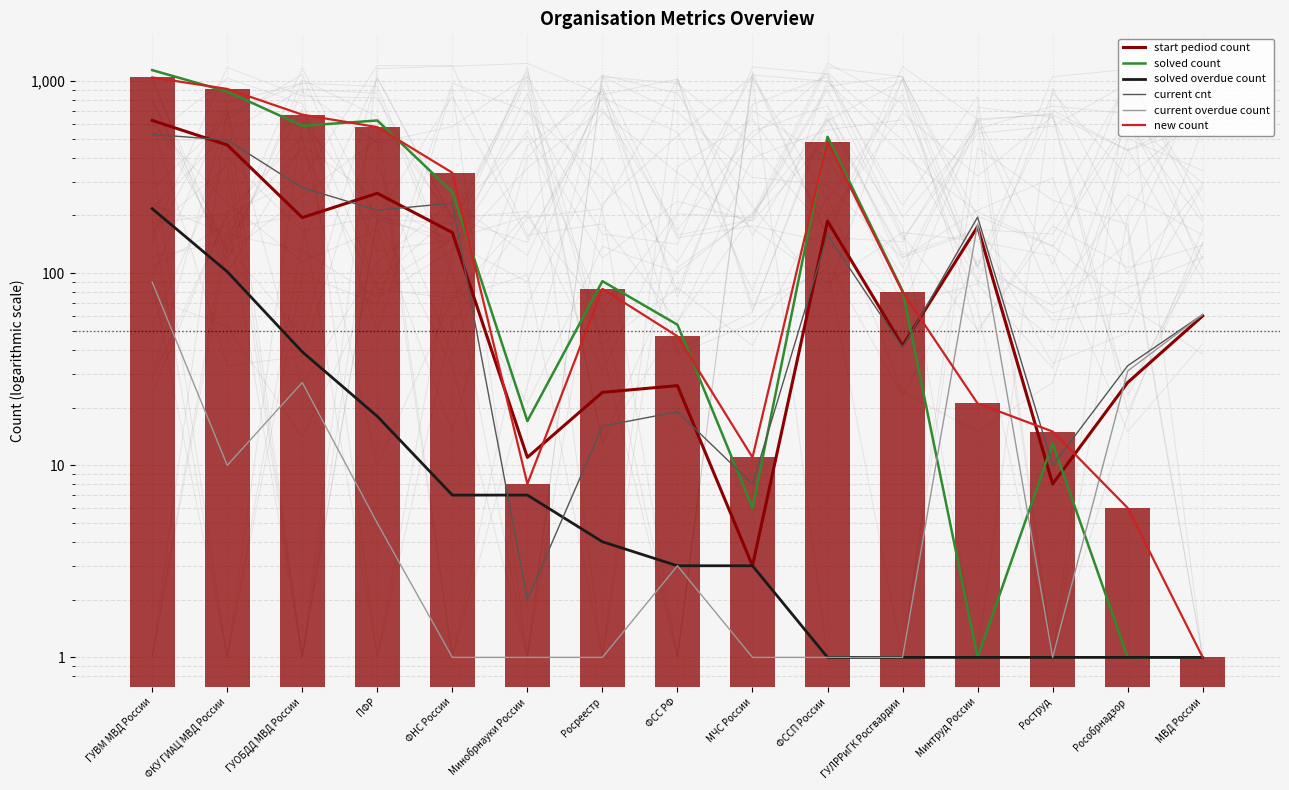

Which series has the largest total across all categories?

new count